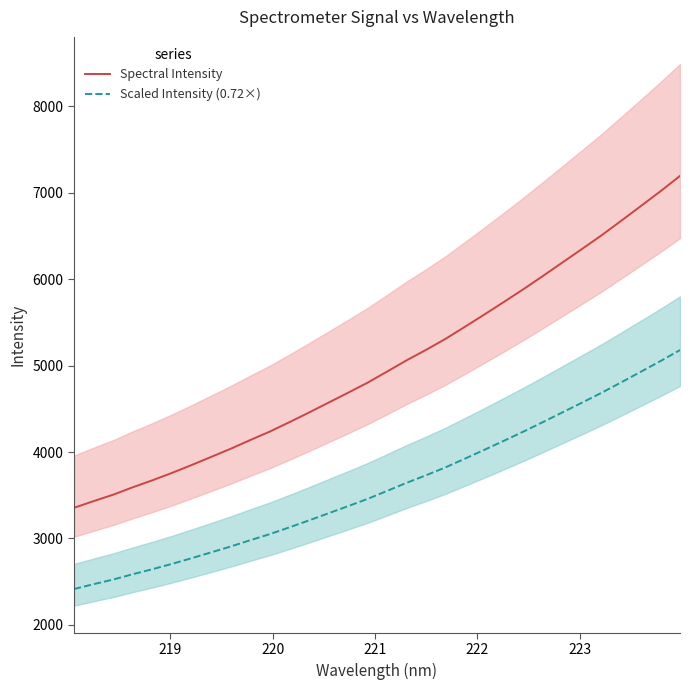

What is the value of the Spectral Intensity point at the 26th from the left?

6196.5